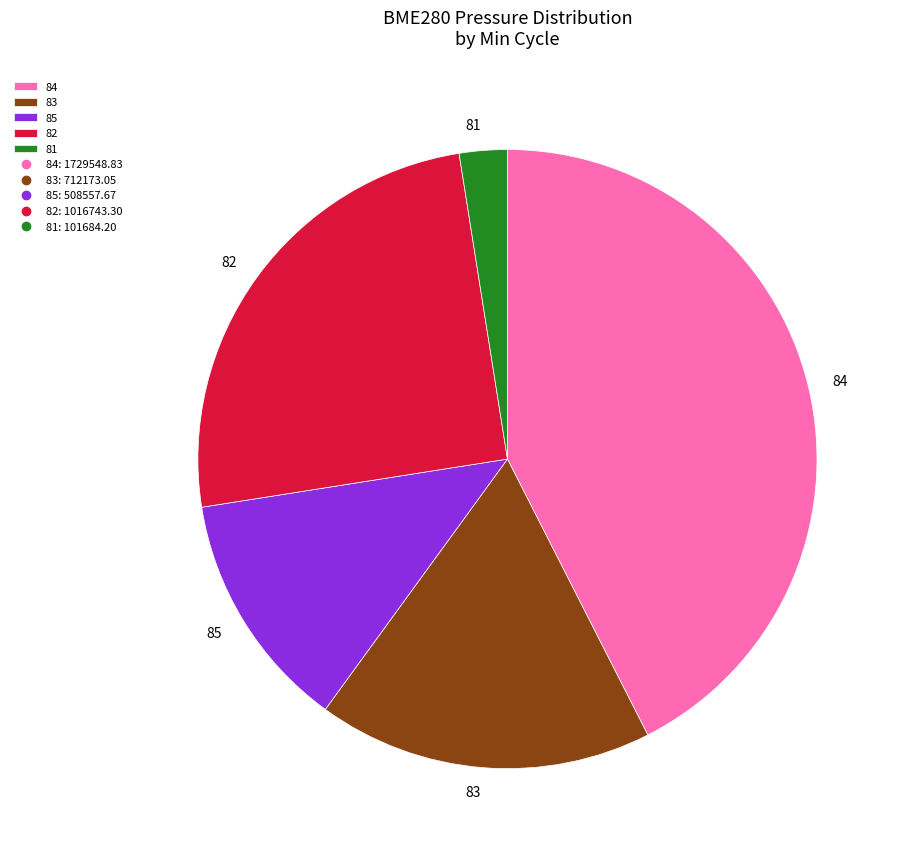

What is the largest slice in the pie chart?

84